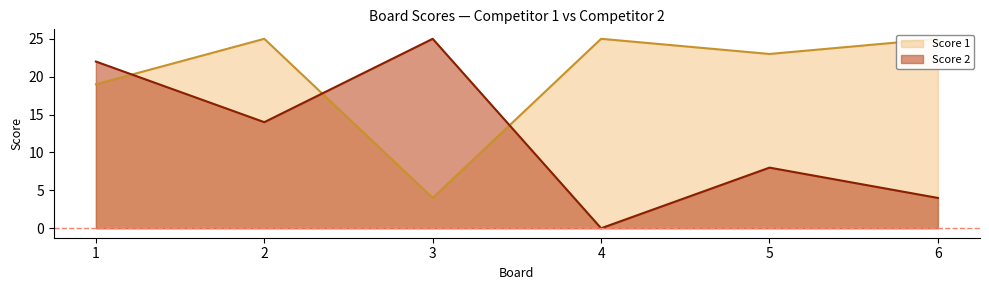

Which category has the highest value in the Score 1 series?

2